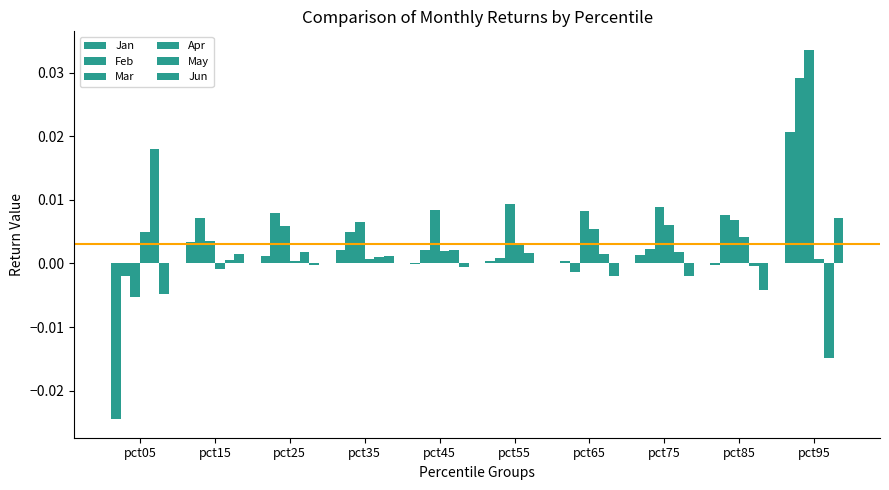

True or false: Feb has a value of 0.0 at pct55.

True